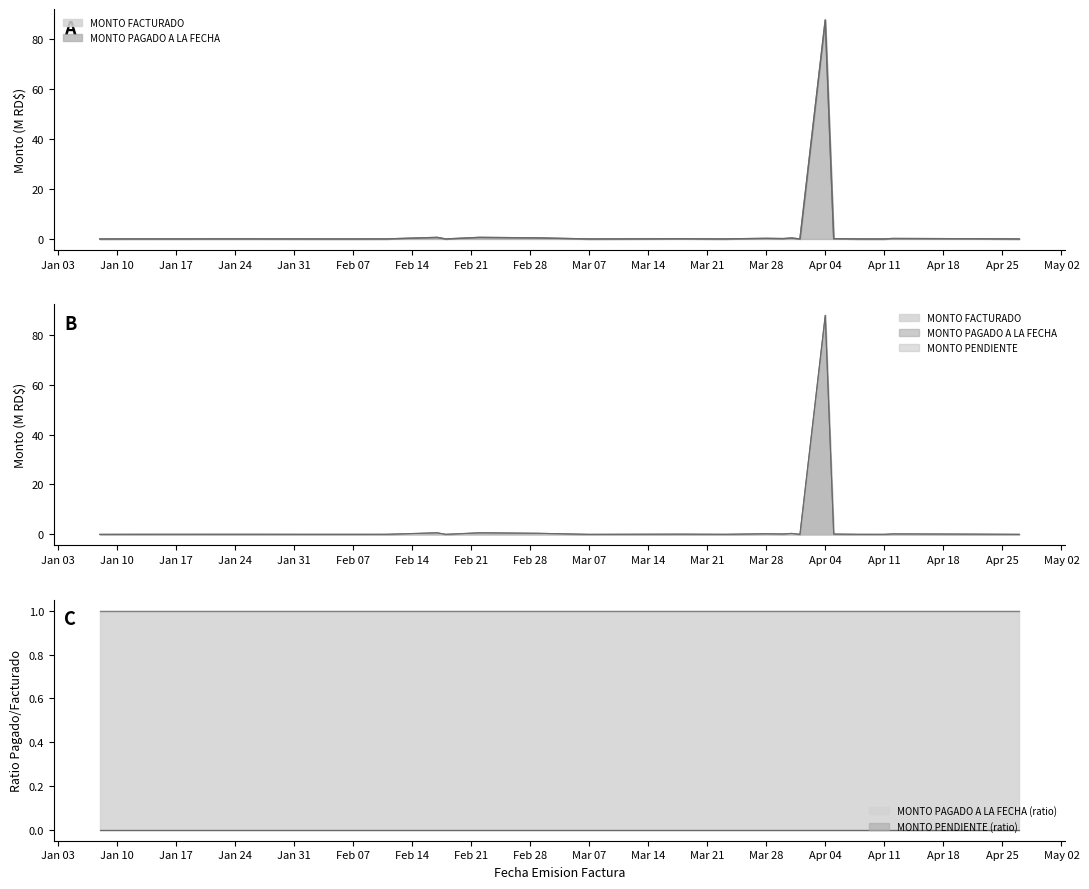

Rank the categories by MONTO PAGADO A LA FECHA value from highest to lowest.

2022-04-04, 2022-02-17, 2022-02-22, 2022-03-01, 2022-03-31, 2022-03-28, 2022-04-12, 2022-03-30, 2022-04-05, 2022-04-22, 2022-03-18, 2022-01-26, 2022-01-12, 2022-02-11, 2022-04-01, 2022-03-23, 2022-02-08, 2022-04-08, 2022-02-03, 2022-02-18, 2022-04-27, 2022-04-11, 2022-01-08, 2022-03-07